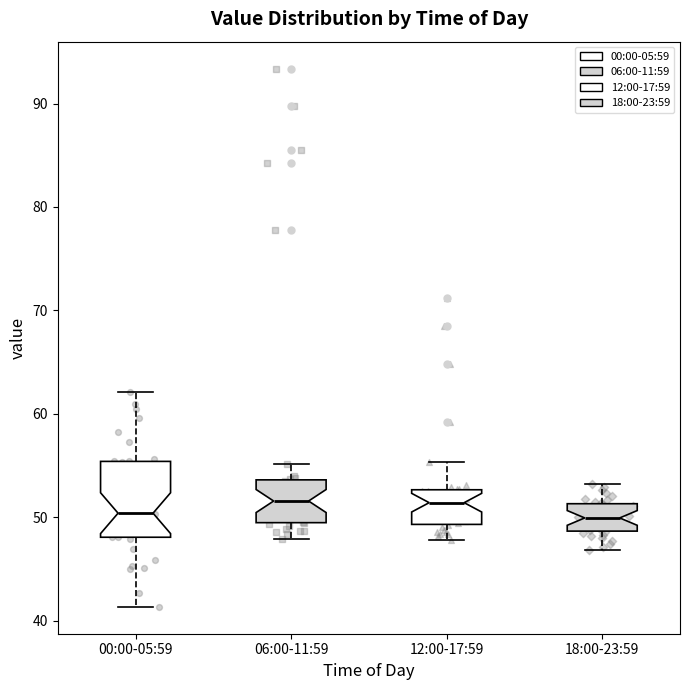

Where is the upper edge of the box for 06:00-11:59 on the y-axis? The values are not printed on the chart, so give them approximately, as read against the axis.

54